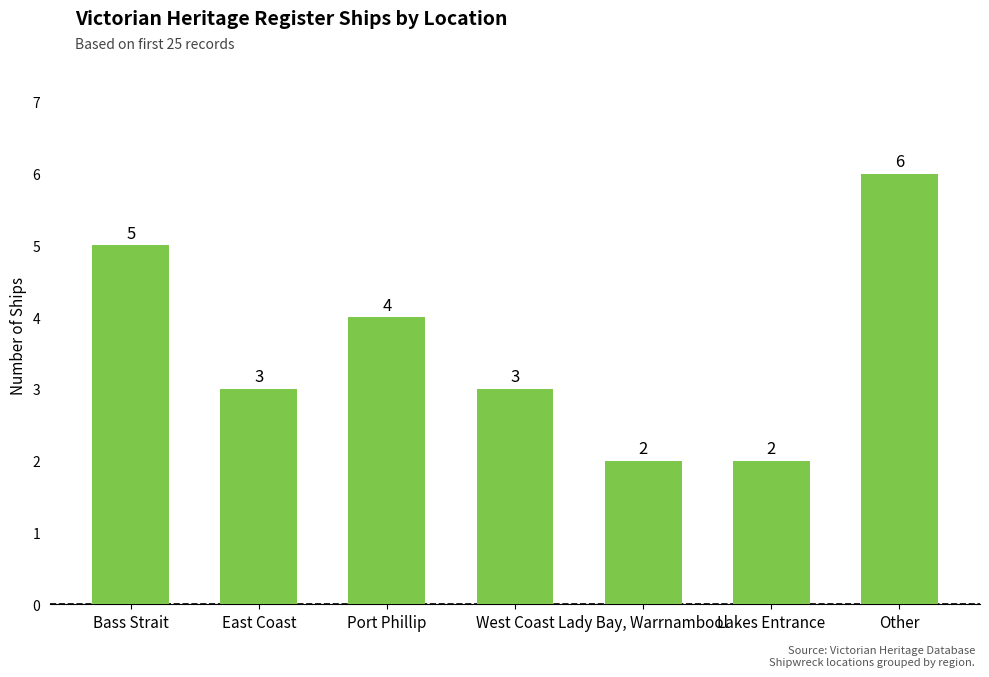

Does the chart contain any negative values?

No